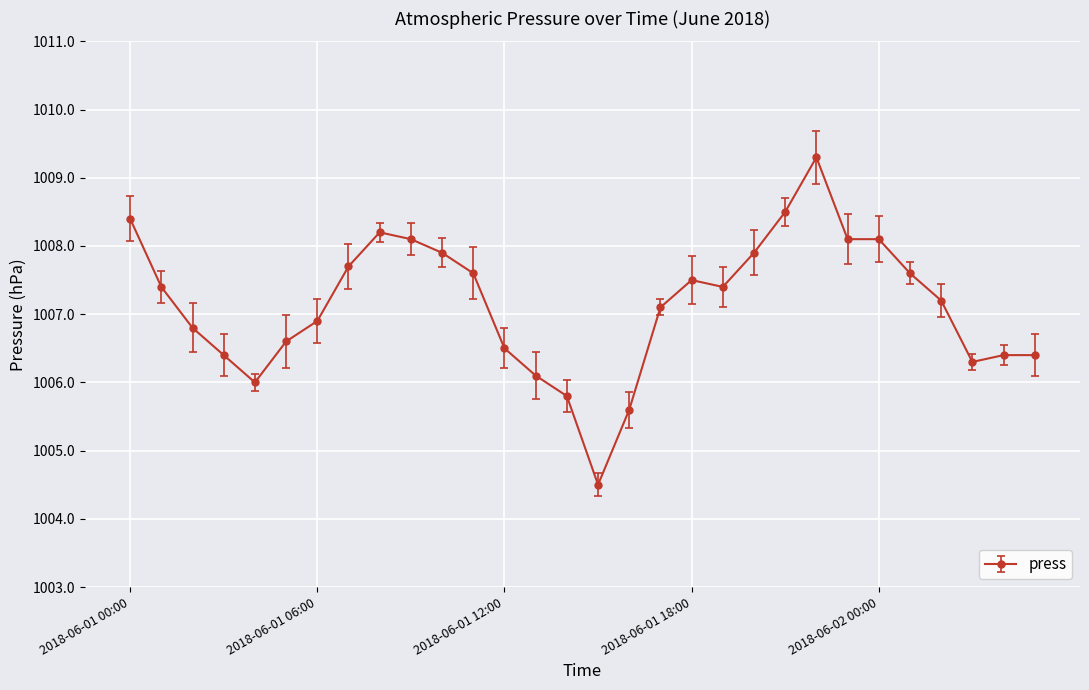

What is the minimum value shown in the chart?

1004.5